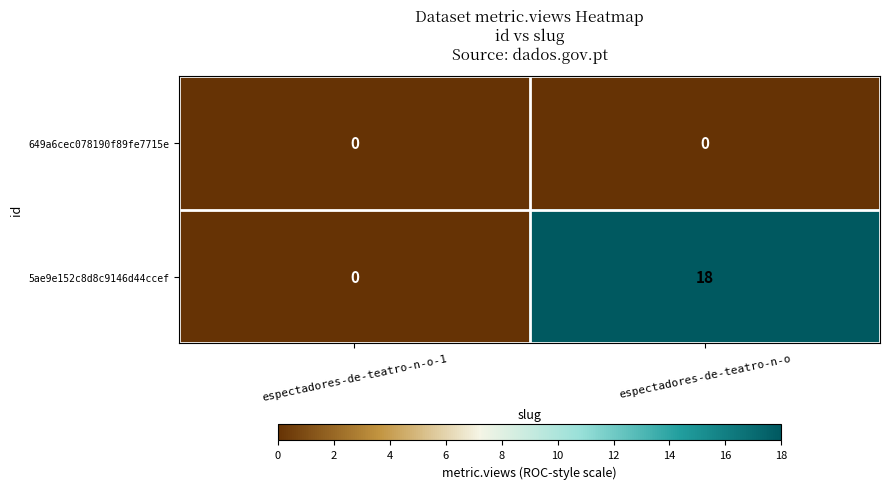

List the series in order of their overall mean, lowest first.

649a6cec078190f89fe7715e, 5ae9e152c8d8c9146d44ccef